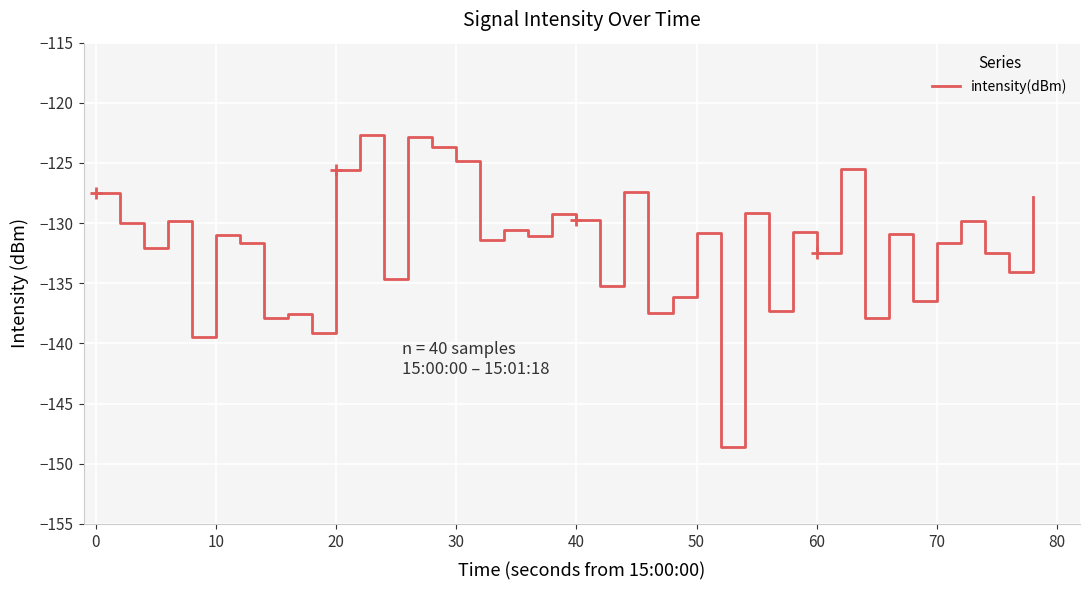

What is the minimum value shown in the chart?

-148.6